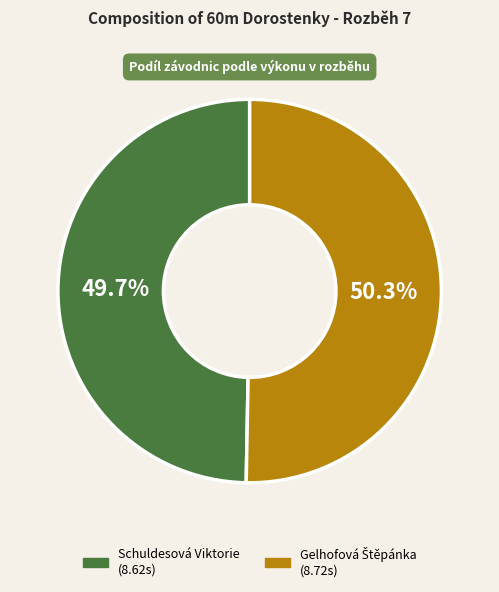

What percentage is NOT represented by Schuldesová Viktorie?

50.3%